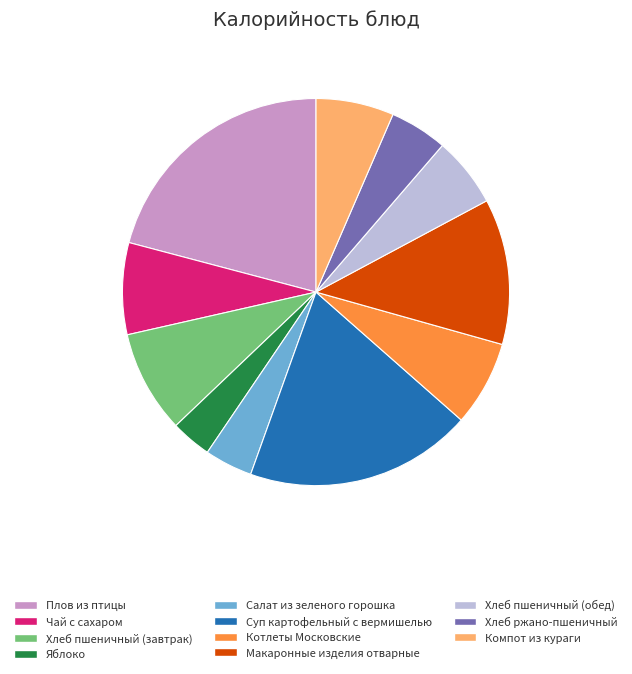

The Хлеб пшеничный (обед) slice represents 6% of the pie. True or false?

True